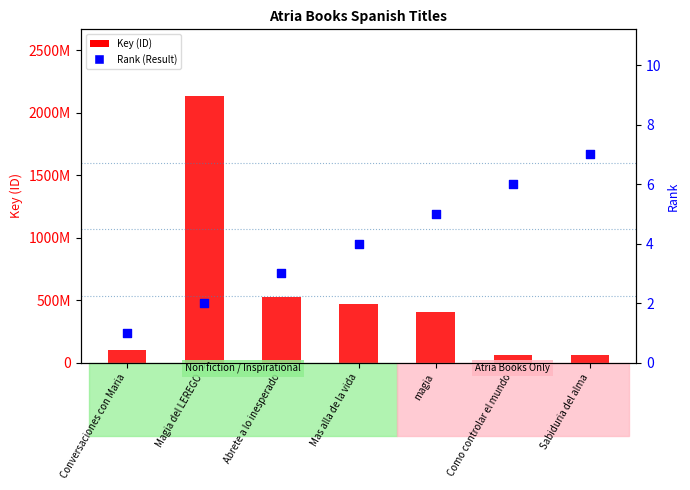

Which series has the widest spread of Y values?

Key (ID)